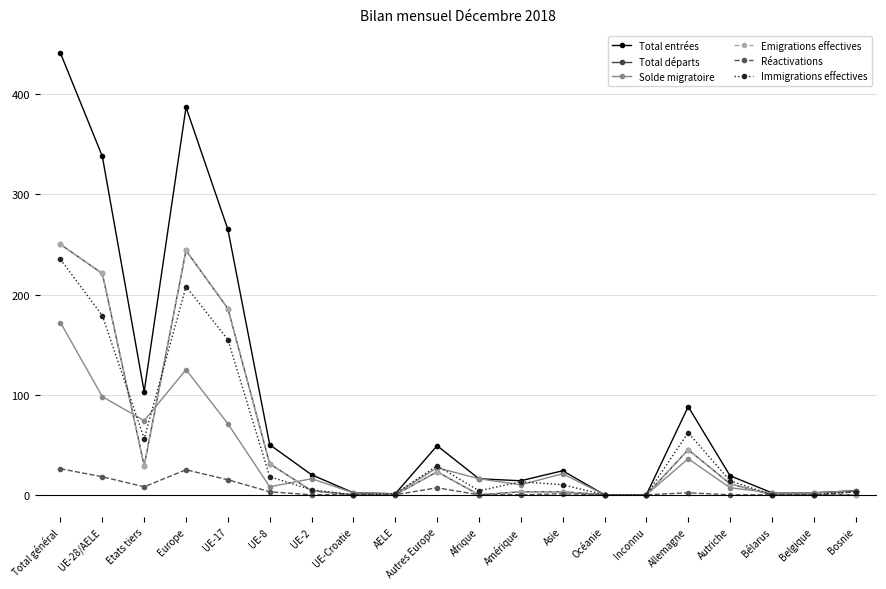

Which series has the largest total across all categories?

Total entrées